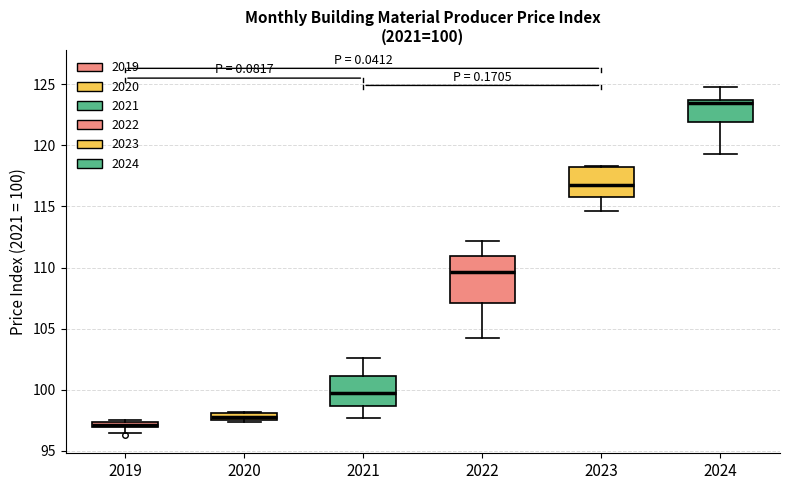

Comparing the boxes themselves (not the whiskers), which one is the tallest?

2022